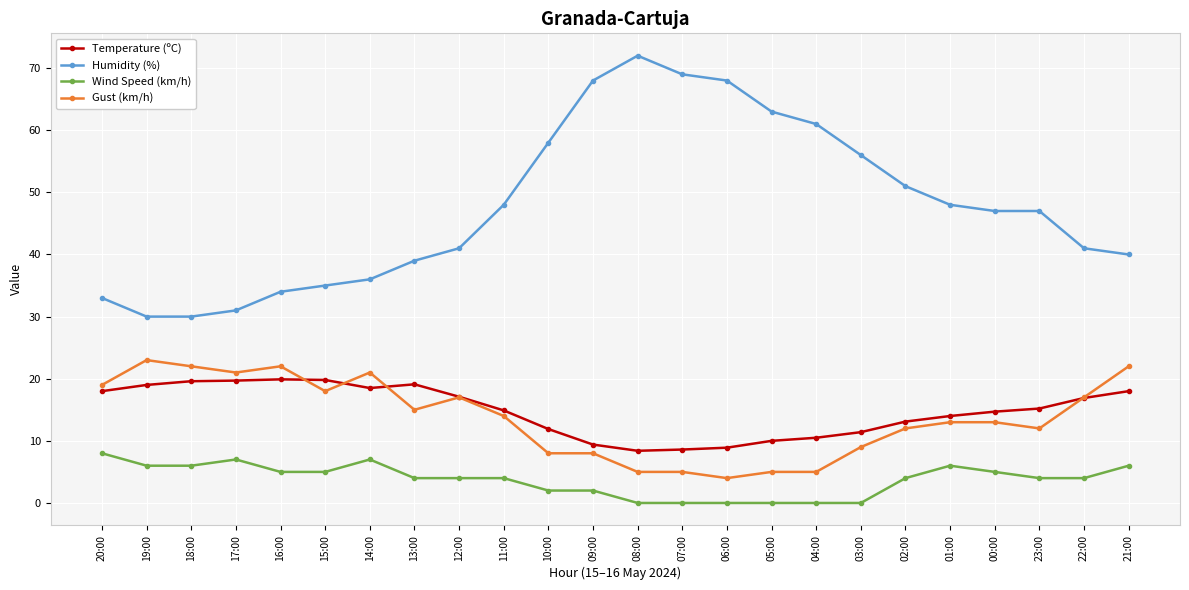

What position from the right is 19:00?

23